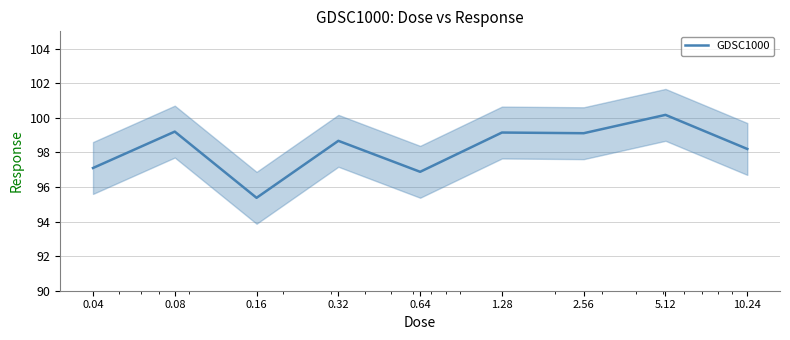

What is the label of the 2nd point from the right?

5.12